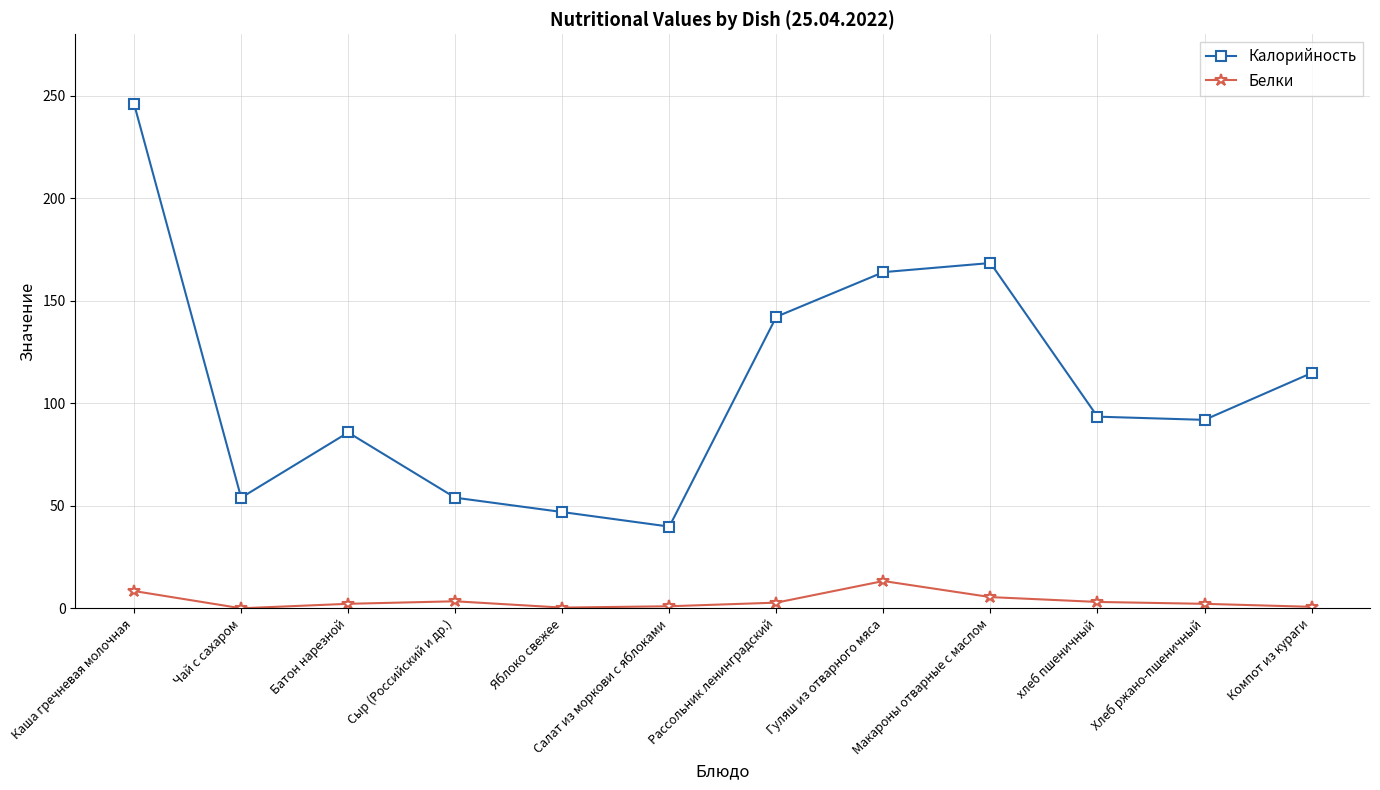

What is the maximum value shown in the chart?

246.0